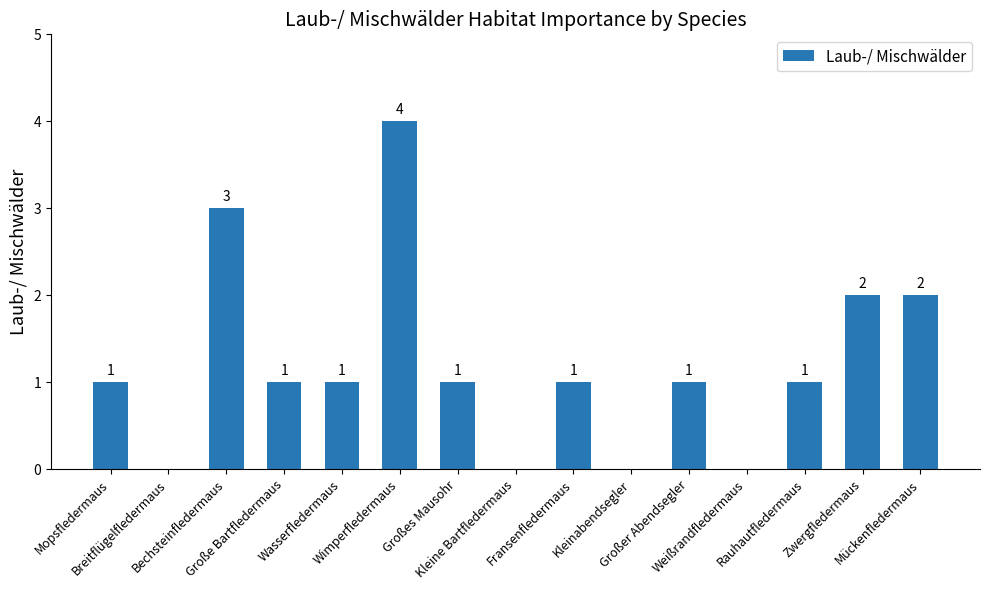

Reading left to right, transcribe all the data shown in this chart.

Mopsfledermaus=1	Breitflügelfledermaus=0	Bechsteinfledermaus=3	Große Bartfledermaus=1	Wasserfledermaus=1	Wimperfledermaus=4	Großes Mausohr=1	Kleine Bartfledermaus=0	Fransenfledermaus=1	Kleinabendsegler=0	Großer Abendsegler=1	Weißrandfledermaus=0	Rauhautfledermaus=1	Zwergfledermaus=2	Mückenfledermaus=2